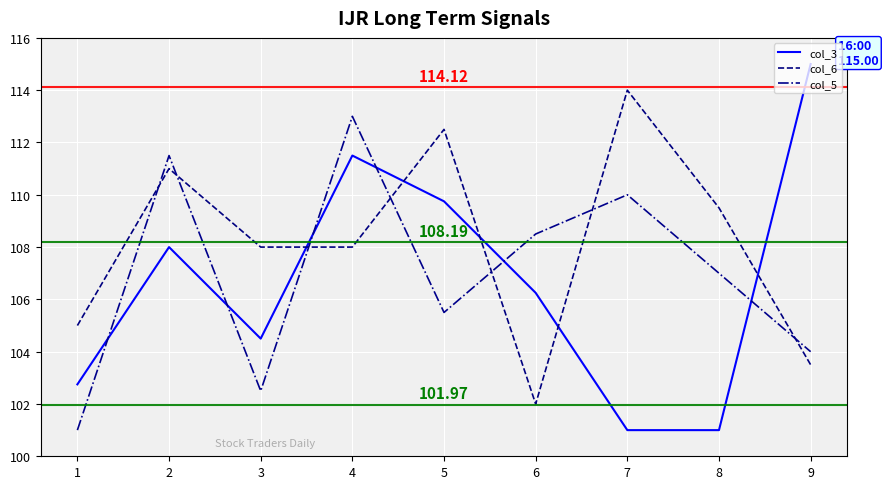

What is the difference between the maximum and minimum values in the col_3 series?

14.0